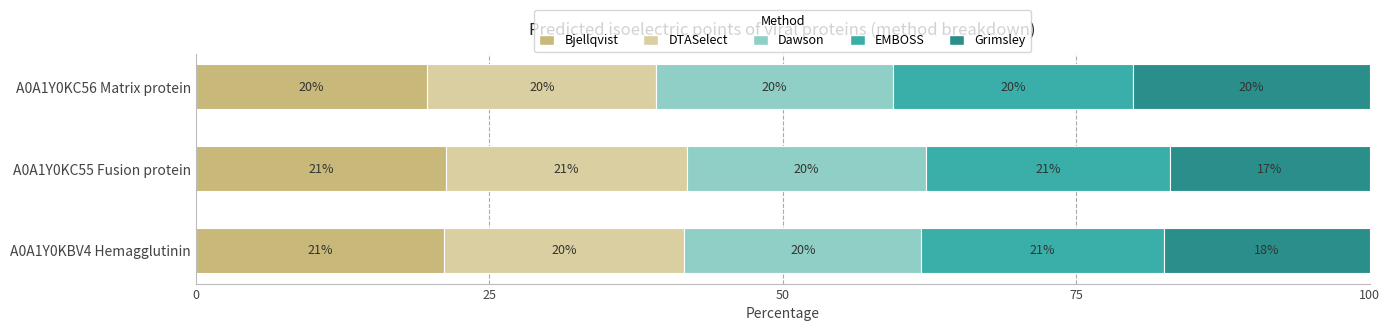

What are all the series names shown in the legend?

Bjellqvist, DTASelect, Dawson, EMBOSS, Grimsley